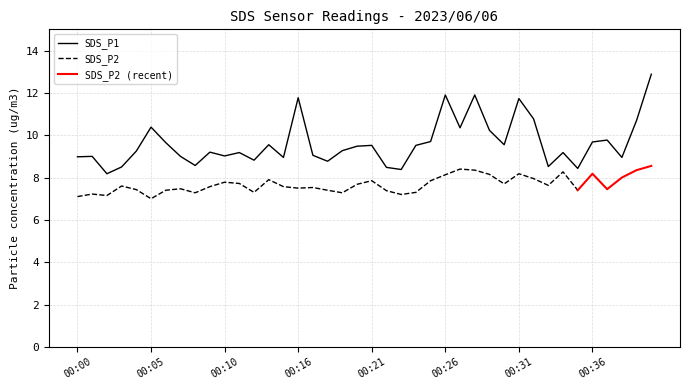

Does the chart have visible grid lines?

Yes